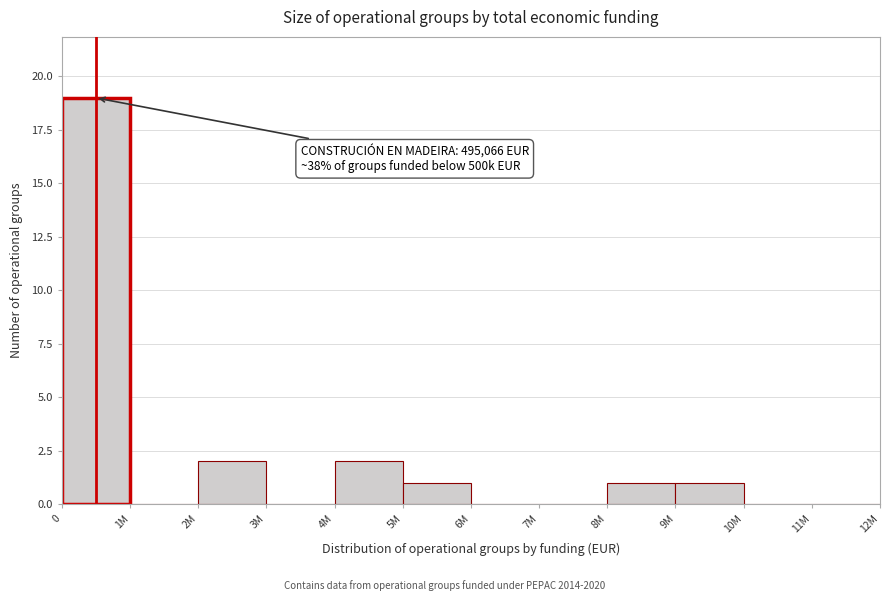

Reading right to left, what are all the values shown in this chart?

11M=0	10M=0	9M=1	8M=1	7M=0	6M=0	5M=1	4M=2	3M=0	2M=2	1M=0	0=19